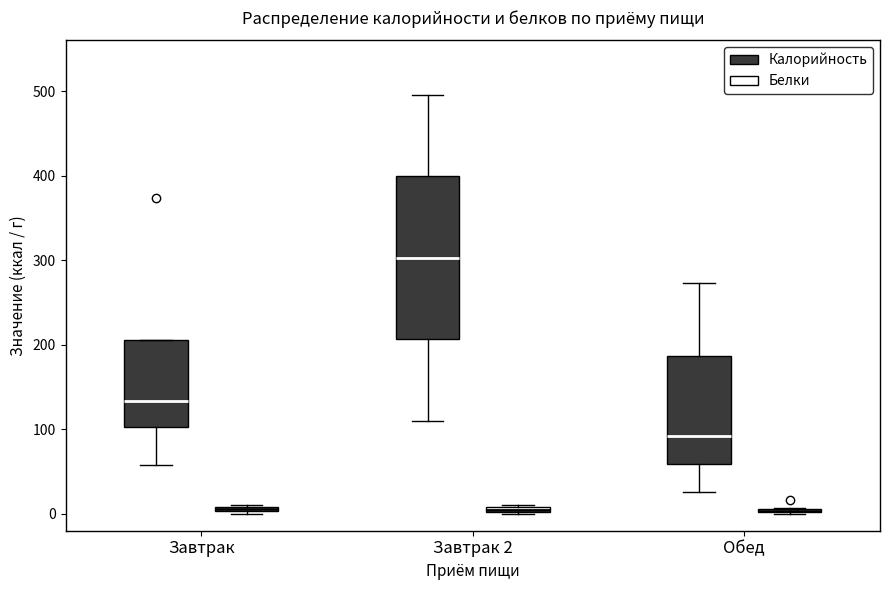

Which box is the tallest, from its lower edge to its upper edge?

Завтрак 2 (Калорийность)